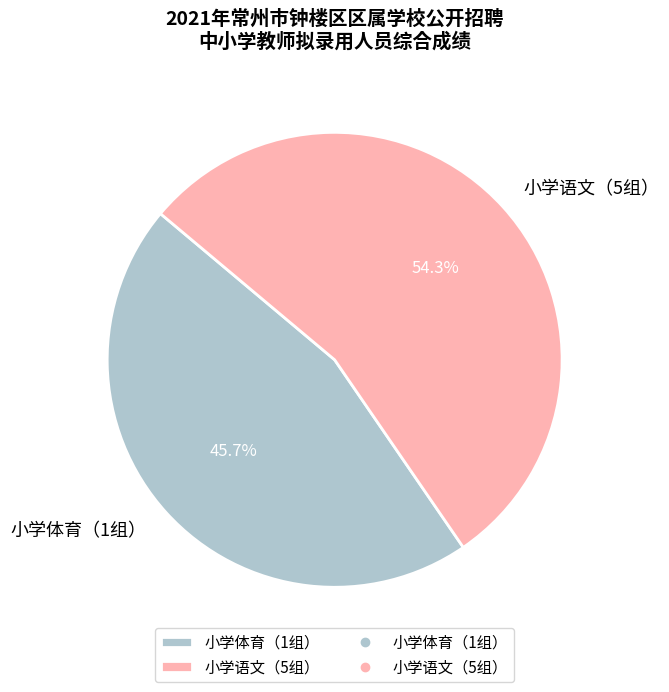

Does 小学语文（5组） represent more than half of the total?

Yes